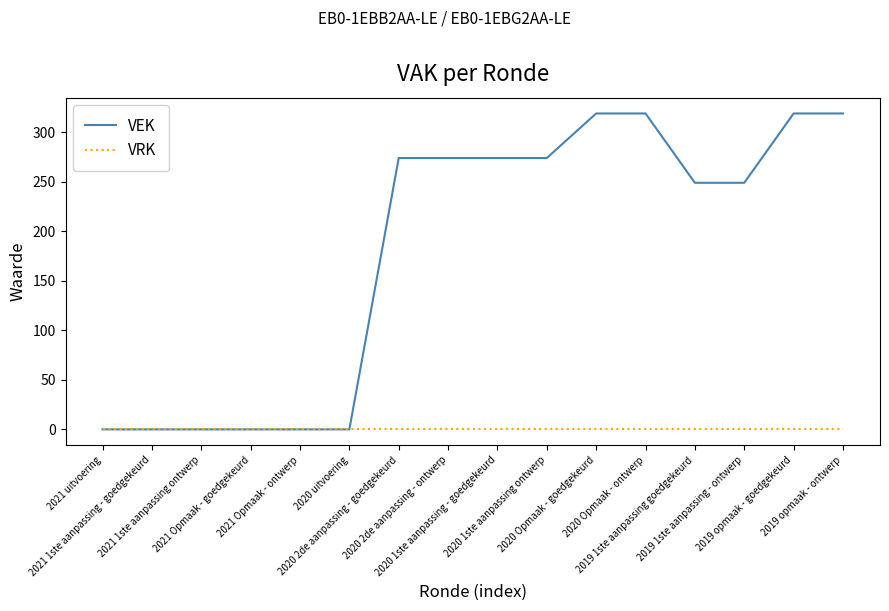

How many series are shown in this chart?

2